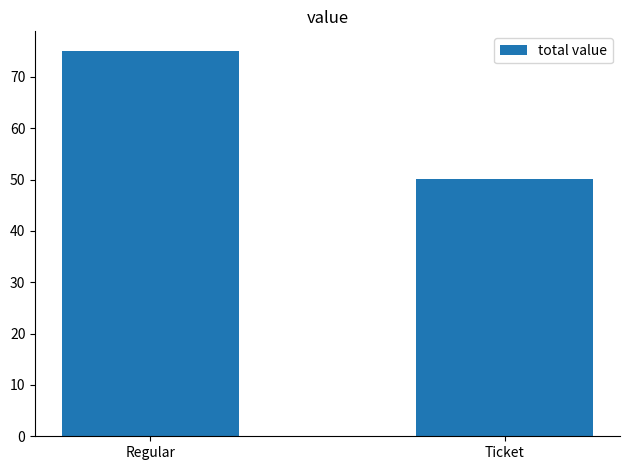

What is the ratio of the value at Regular to the value at Ticket?

1.5